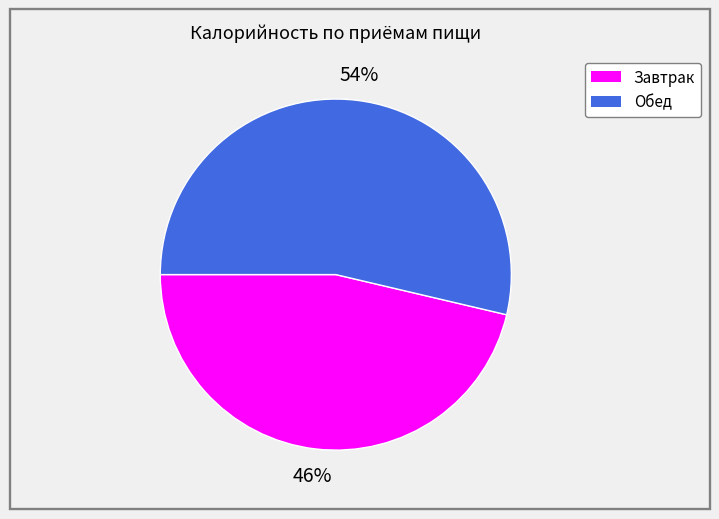

To the nearest percent, what percentage of the pie is Обед?

54%